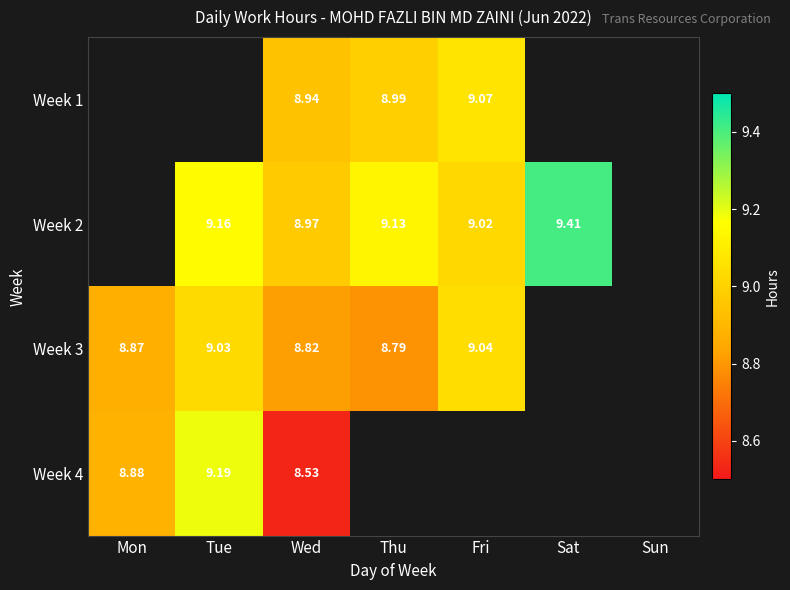

At which category is the sum across all series the highest?

Wed